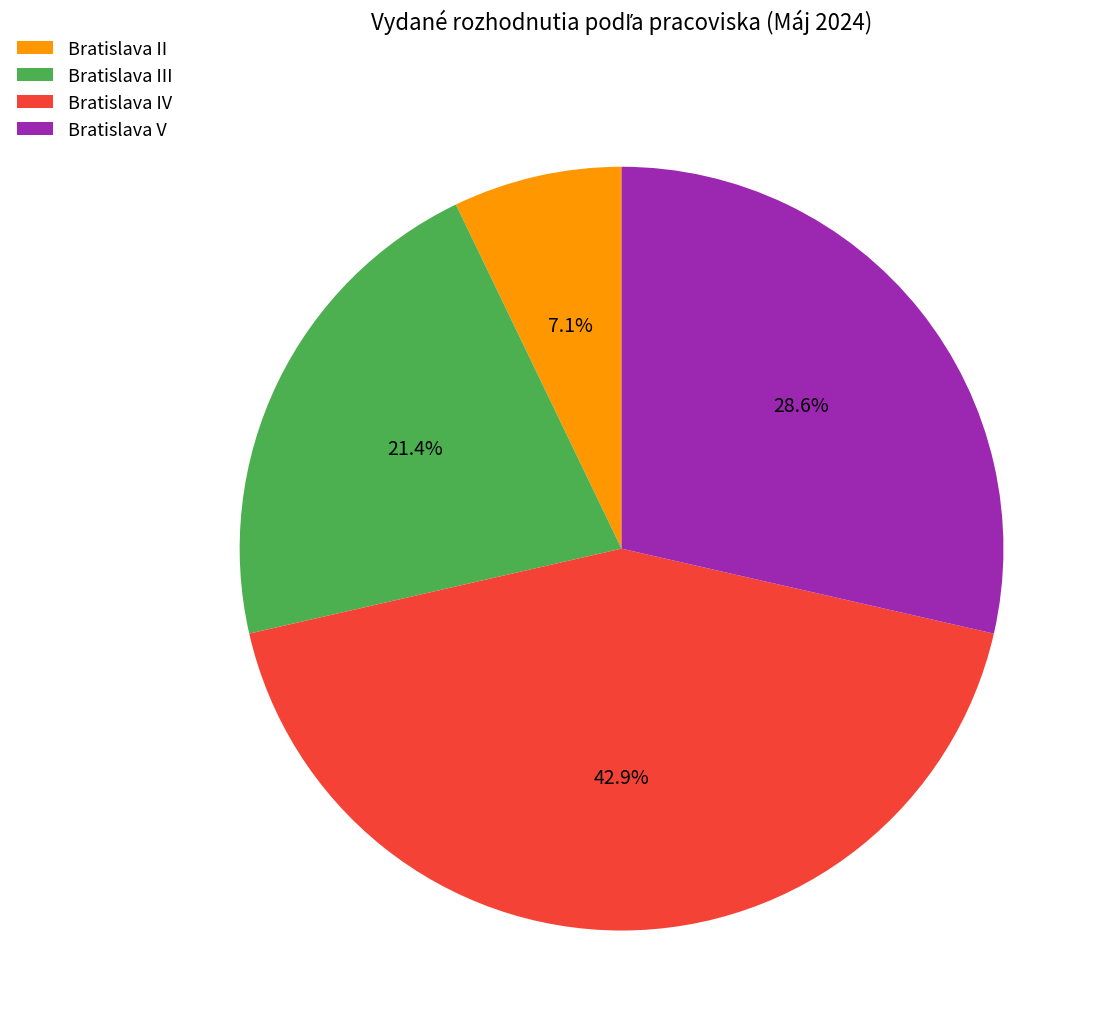

Is the sum of Bratislava II and Bratislava III greater than half?

No